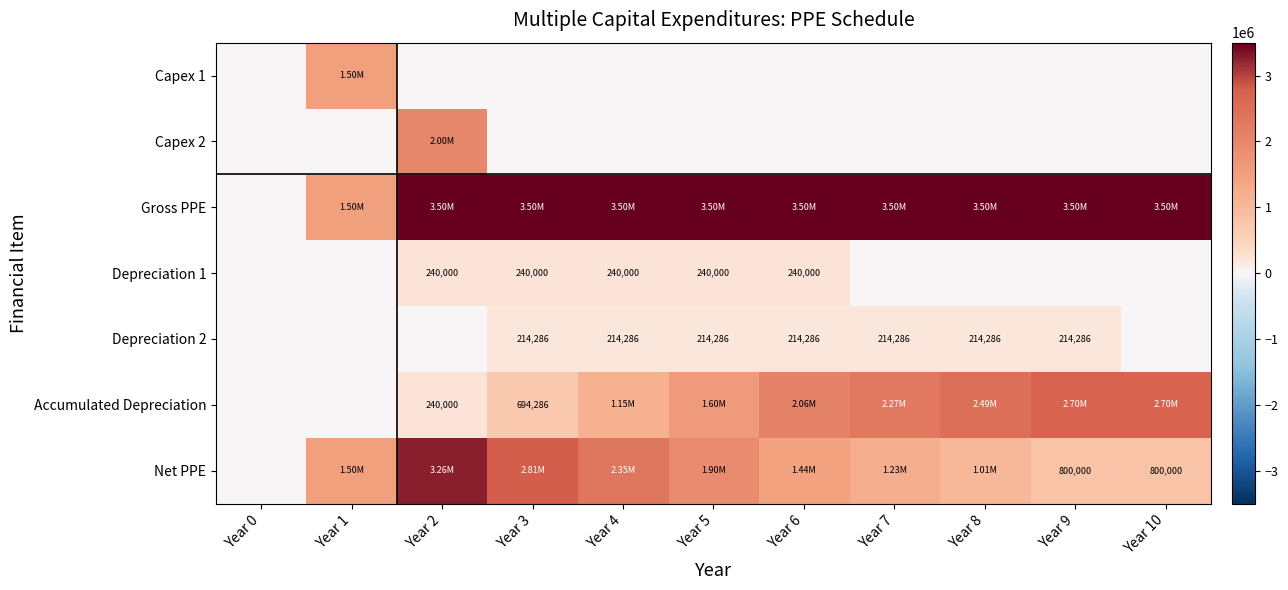

What is the total value across all series at Year 6?

7454285.7